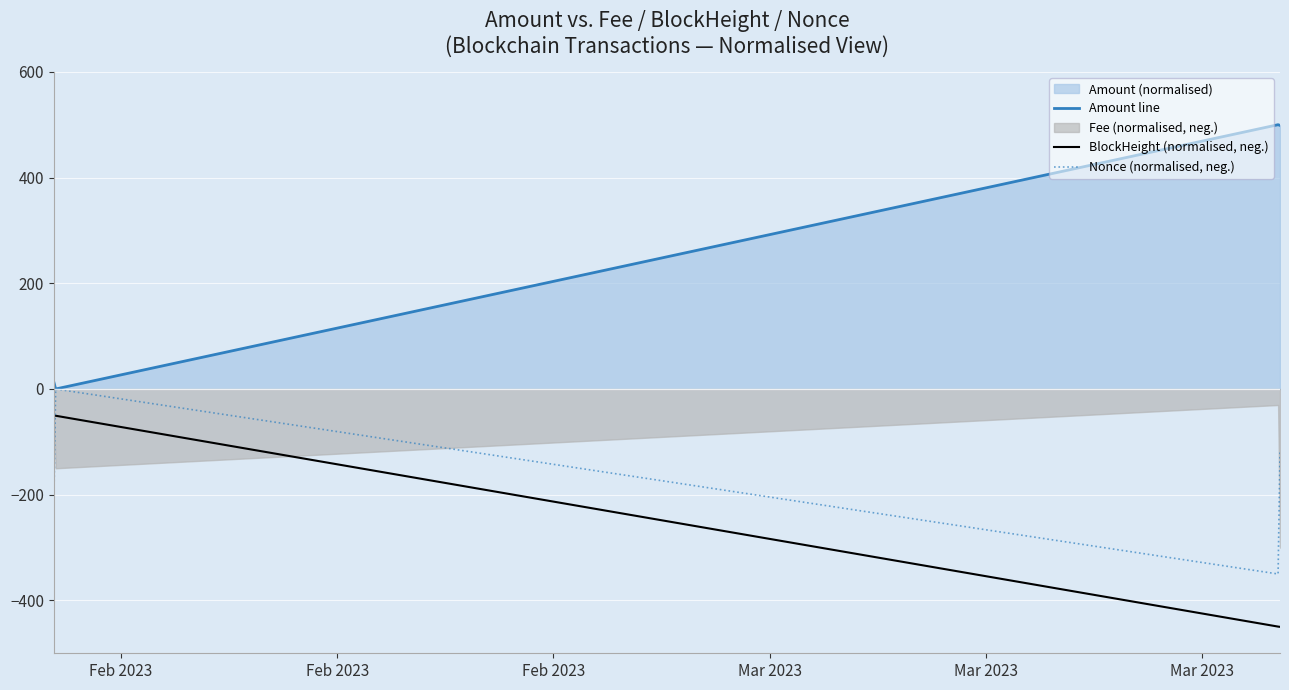

What is the difference between the maximum and minimum values in the Nonce (normalised, neg.) series?

350.0